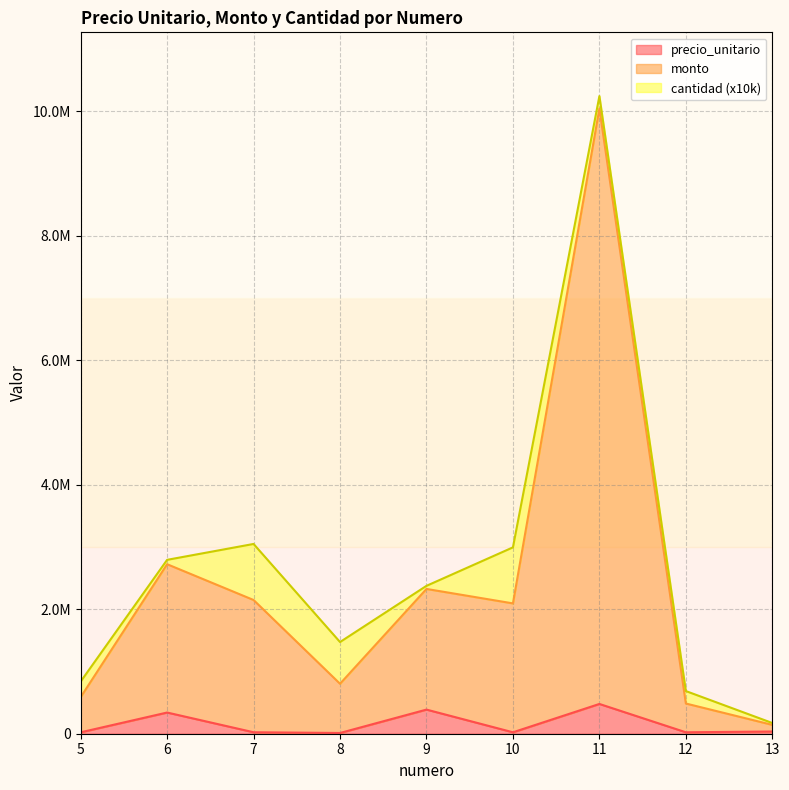

Which category has the highest value in the precio_unitario series?

11